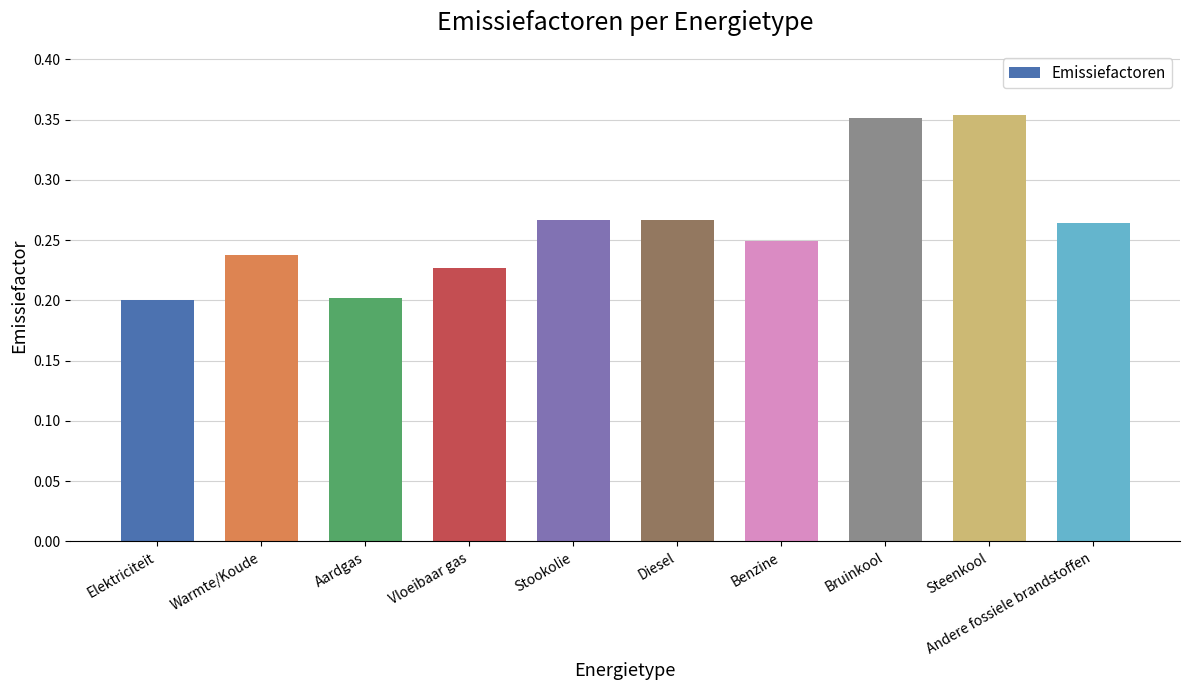

What is the sum of all values?

2.6